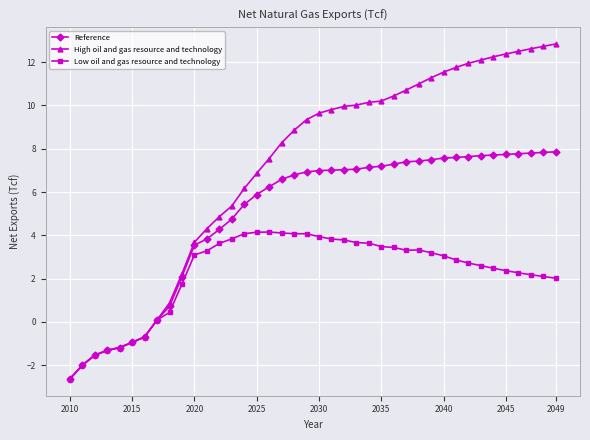

At how many categories does at least one series exceed 3?

30